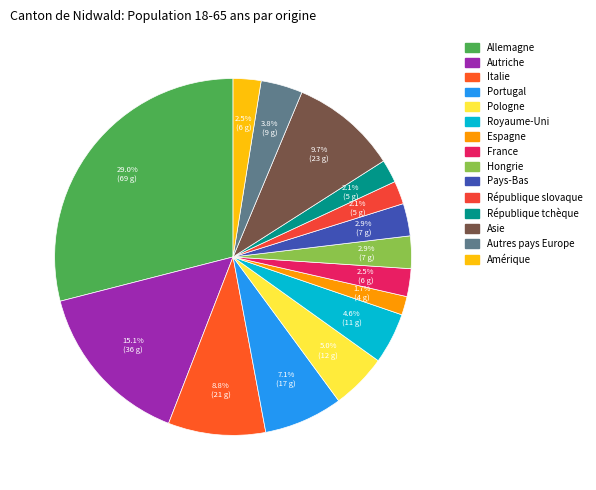

To the nearest percent, what percentage of the pie is Pologne?

5%